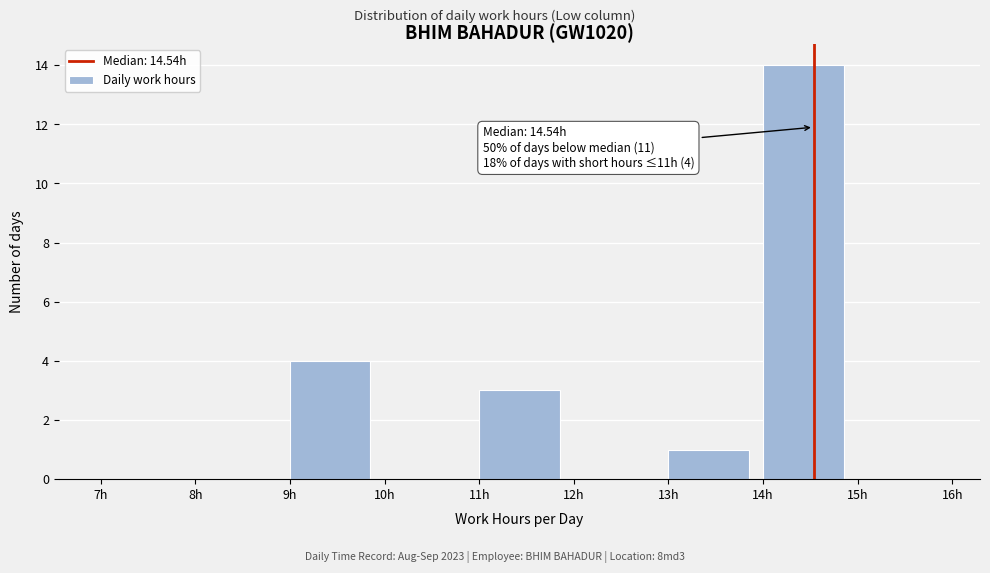

Which range on the x-axis has the tallest bar?

14 to 15